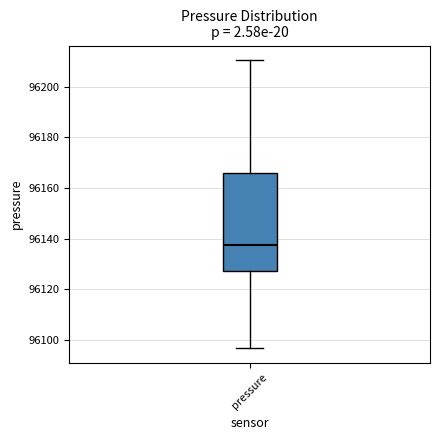

Read this box plot against the y-axis: the position of the median line, the range covered by the box, and the ends of both whiskers. The values are not printed on the chart, so give them approximately, as read against the axis.

median 96138, box 96128 to 96166, whiskers 96096 to 96210